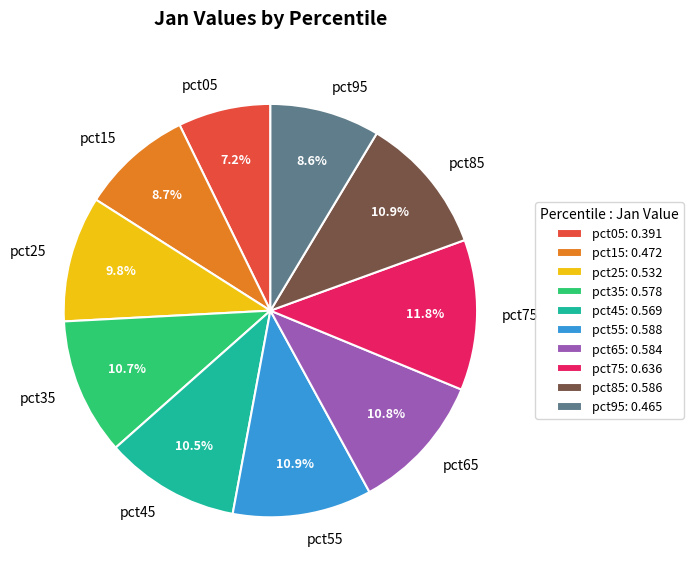

To the nearest percent, what is the average slice percentage?

10%